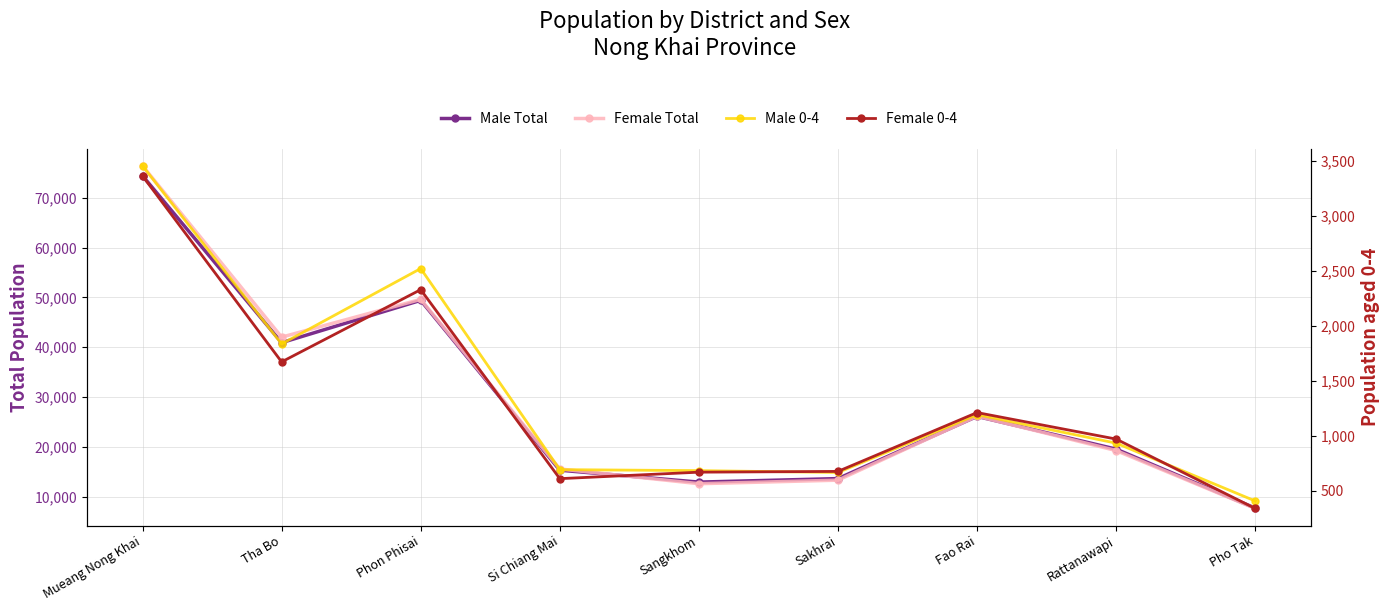

Rank the series by their maximum value, from lowest to highest.

Female 0-4, Male 0-4, Male Total, Female Total